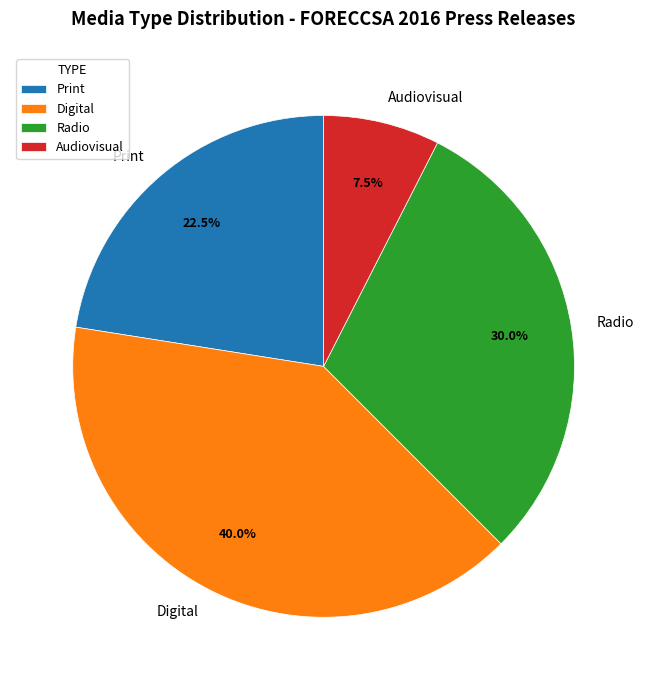

Is there any slice that represents more than half of the pie?

No